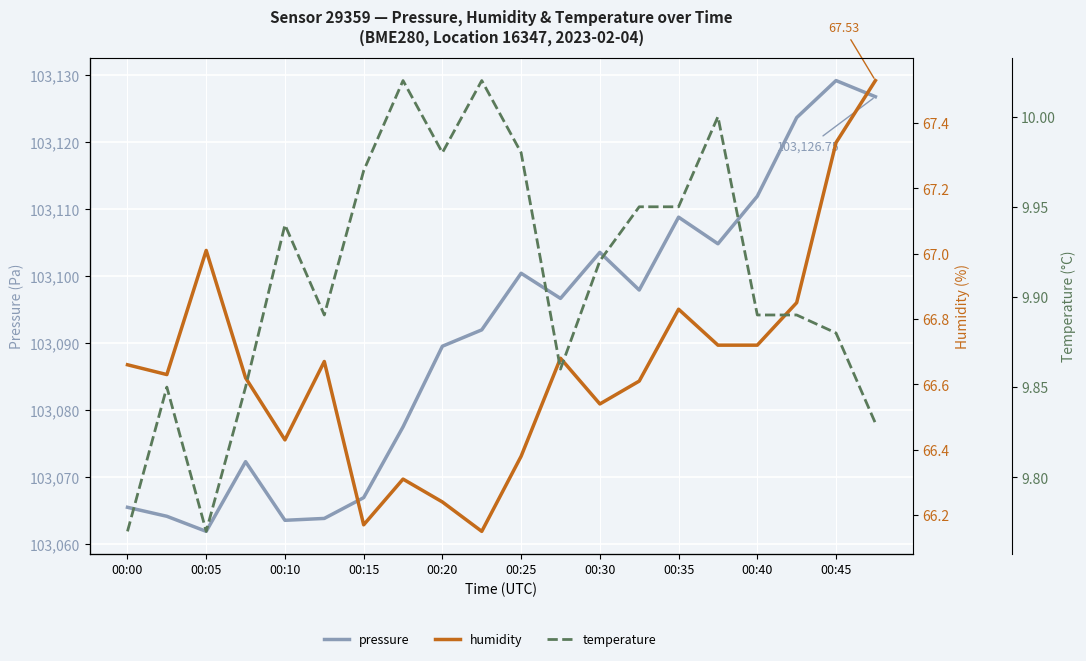

Reading left to right, what are all the values shown in this chart?

pressure: 103065.5	103064.2	103061.9	103072.3	103063.6	103063.8	103066.9	103077.5	103089.5	103092.0	103100.4	103096.7	103103.5	103097.9	103108.8	103104.8	103111.9	103123.6	103129.2	103126.8
humidity: 66.7	66.6	67.0	66.6	66.4	66.7	66.2	66.3	66.2	66.2	66.4	66.7	66.5	66.6	66.8	66.7	66.7	66.8	67.3	67.5
temperature: 9.8	9.8	9.8	9.8	9.9	9.9	10.0	10.0	10.0	10.0	10.0	9.9	9.9	9.9	9.9	10.0	9.9	9.9	9.9	9.8